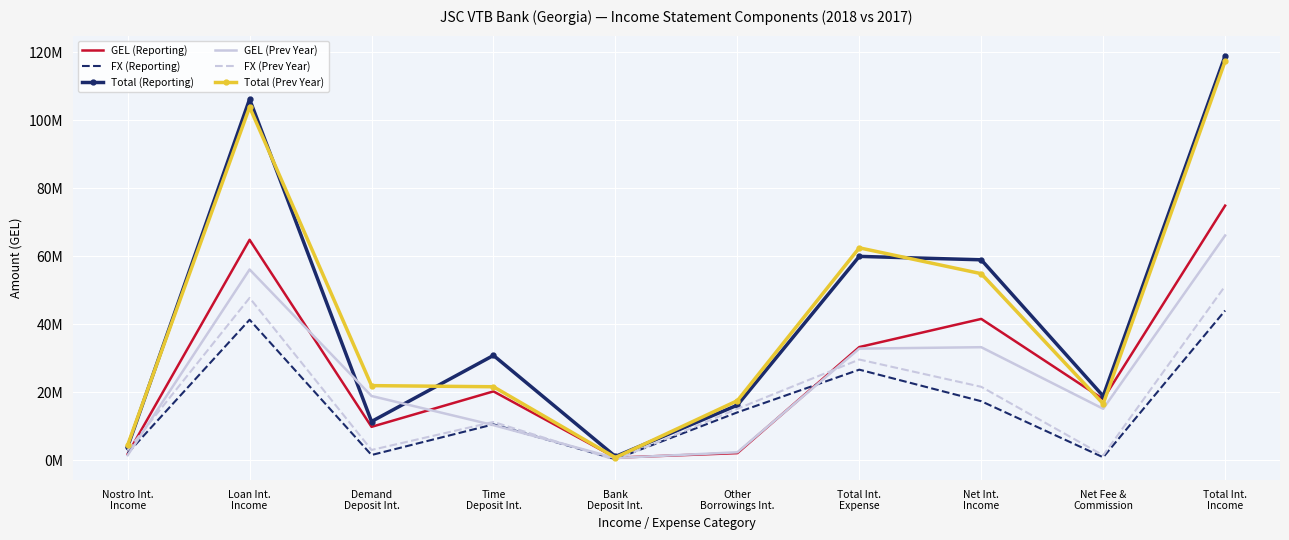

Which has a higher value, Demand
Deposit Int. or Total Int.
Expense?

Total Int.
Expense